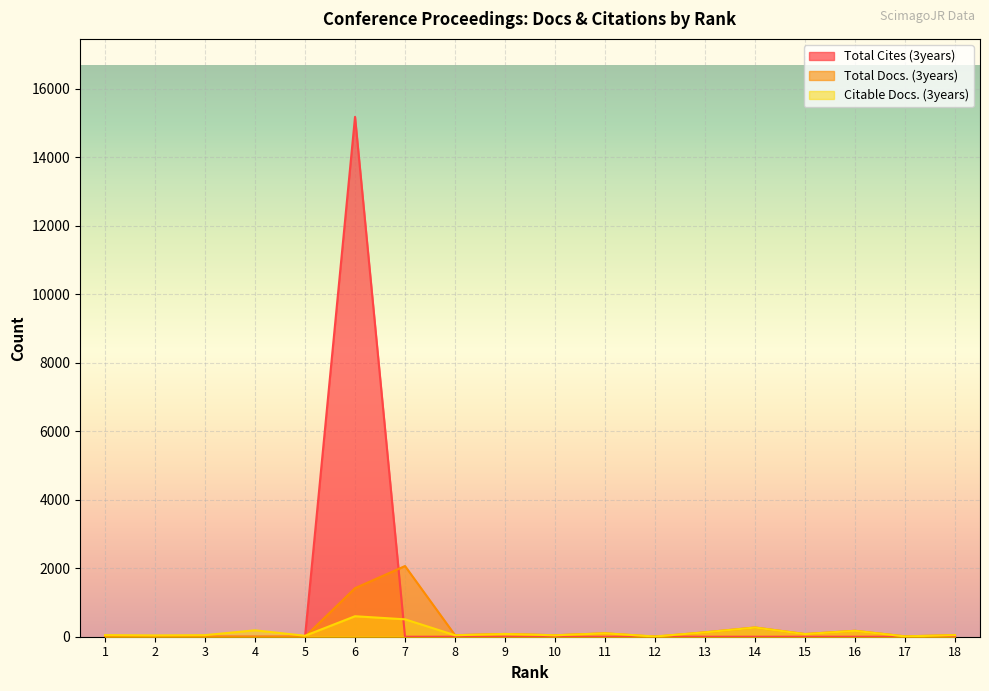

Reading left to right, what are all the values shown in this chart?

Total Cites (3years): 1=0	2=0	3=0	4=0	5=0	6=15173	7=0	8=0	9=0	10=0	11=0	12=5	13=0	14=0	15=0	16=0	17=0	18=0
Total Docs. (3years): 1=0	2=0	3=0	4=0	5=0	6=1417	7=2063	8=46	9=81	10=43	11=100	12=1	13=129	14=270	15=79	16=174	17=11	18=48
Citable Docs. (3years): 1=47	2=39	3=46	4=187	5=28	6=598	7=508	8=43	9=80	10=42	11=99	12=8	13=128	14=268	15=77	16=172	17=10	18=47